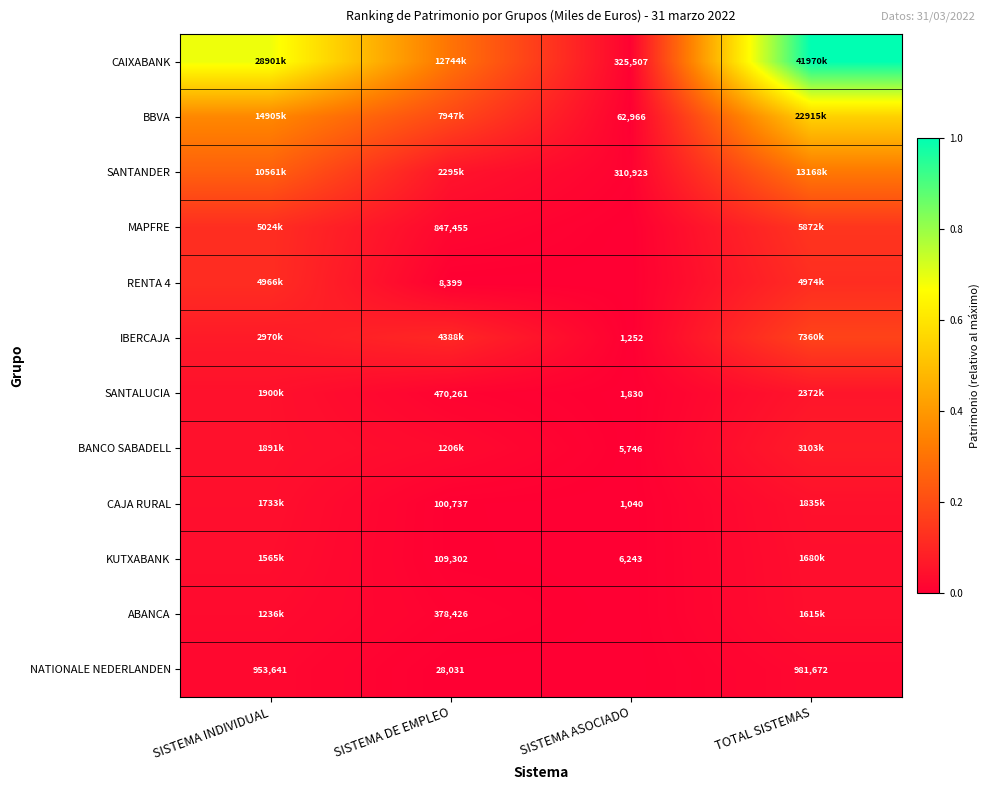

Is the value of RENTA 4 at SISTEMA DE EMPLEO greater than the value of MAPFRE at SISTEMA DE EMPLEO?

No